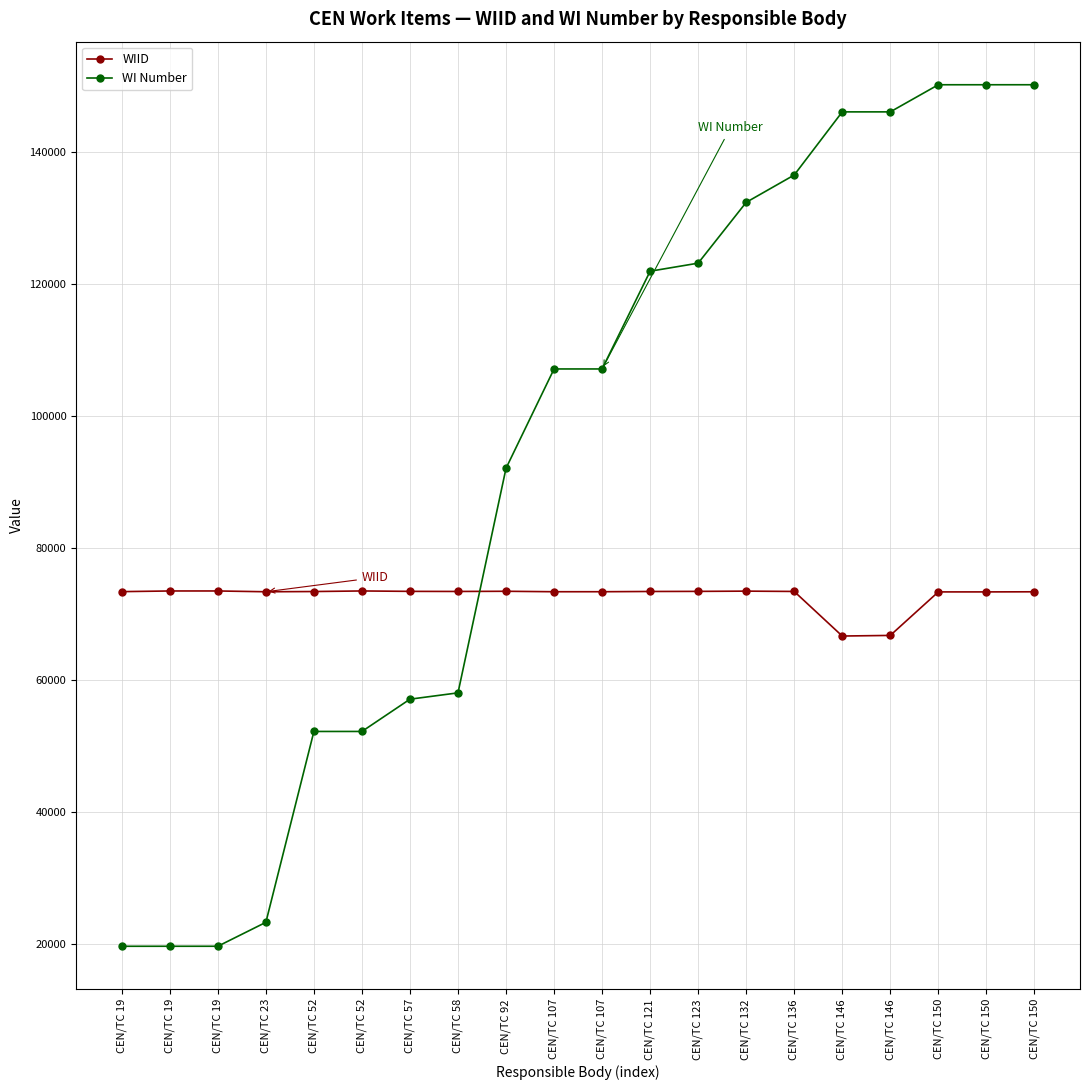

Does the chart have visible grid lines?

Yes